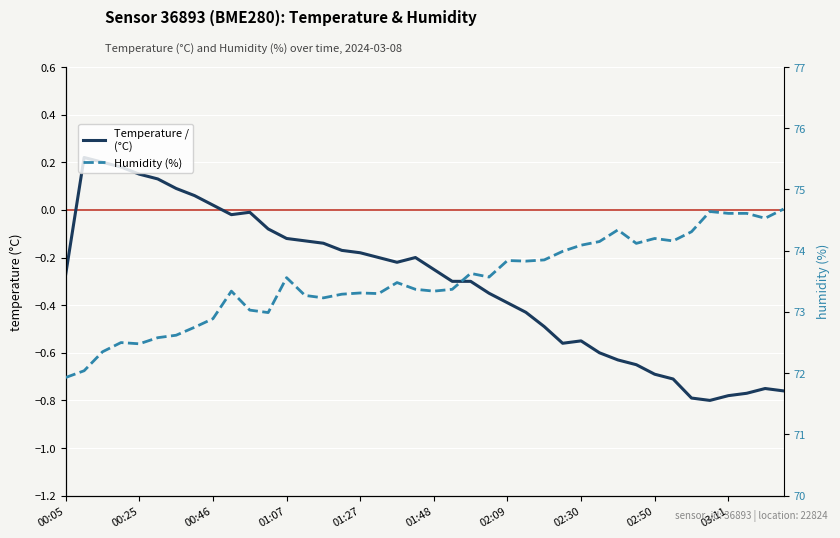

What is the maximum value for Temperature /
(°C)?

0.2